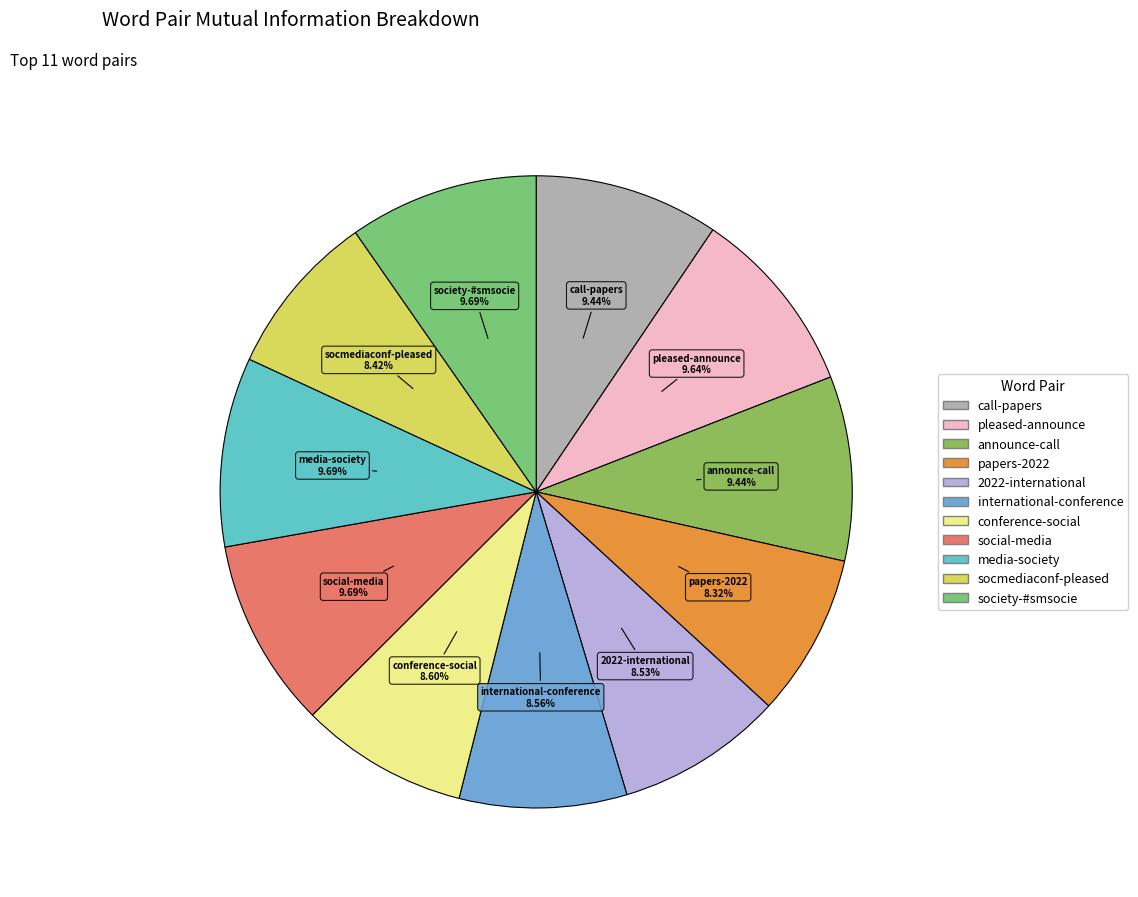

To the nearest percent, what is the combined percentage of 2022-international and media-society?

18%